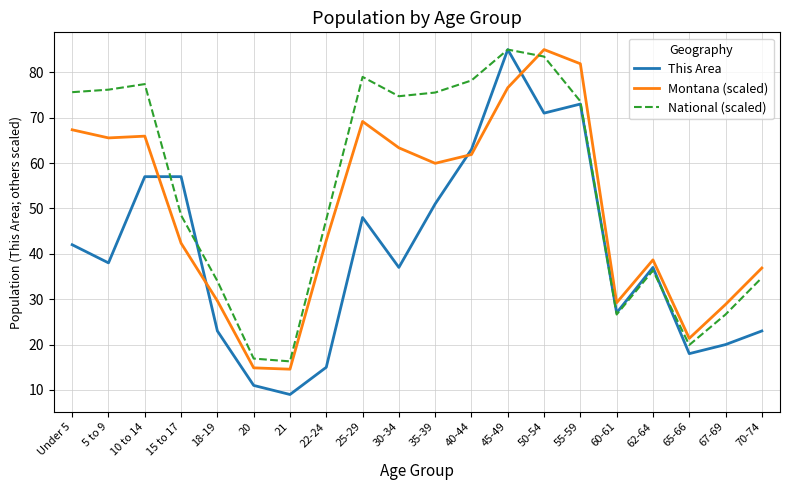

Does the chart display data point markers on the line(s)?

No